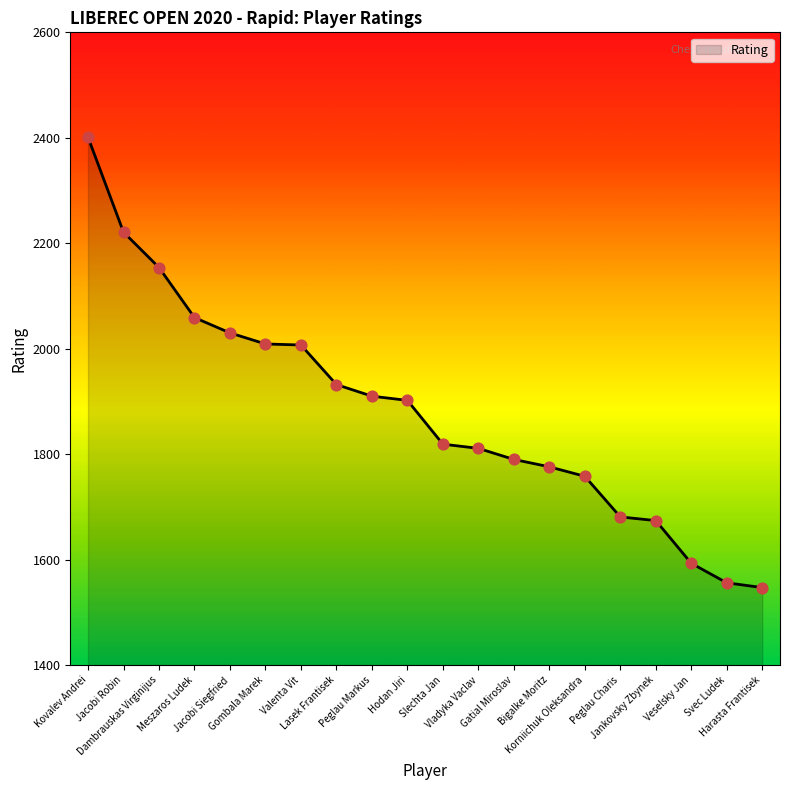

What is the ratio of the value at Hodan Jiri to the value at Bigalke Moritz?

1.1